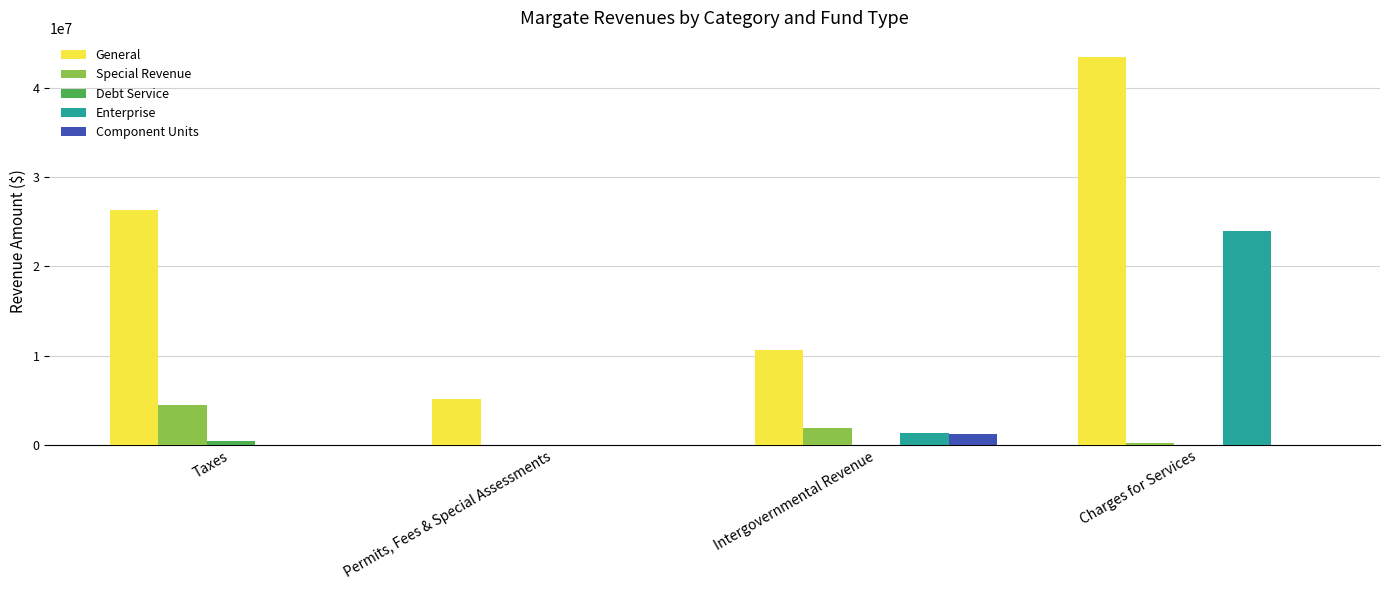

What is the sum of the General values at Permits, Fees & Special Assessments and Intergovernmental Revenue?

15867641